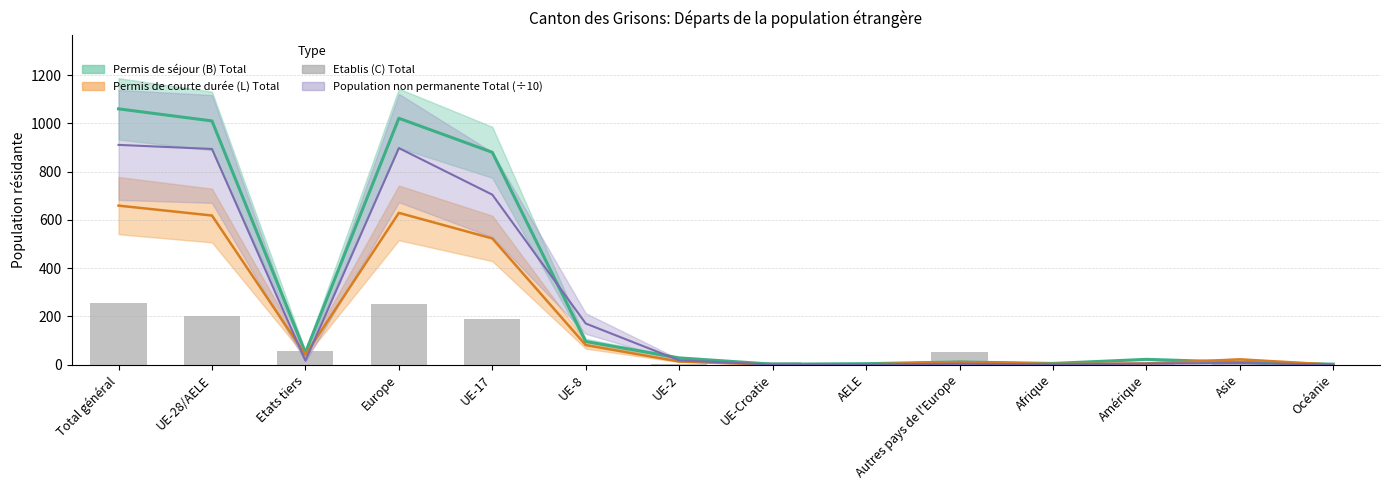

Which label corresponds to the largest value in the chart?

Total général